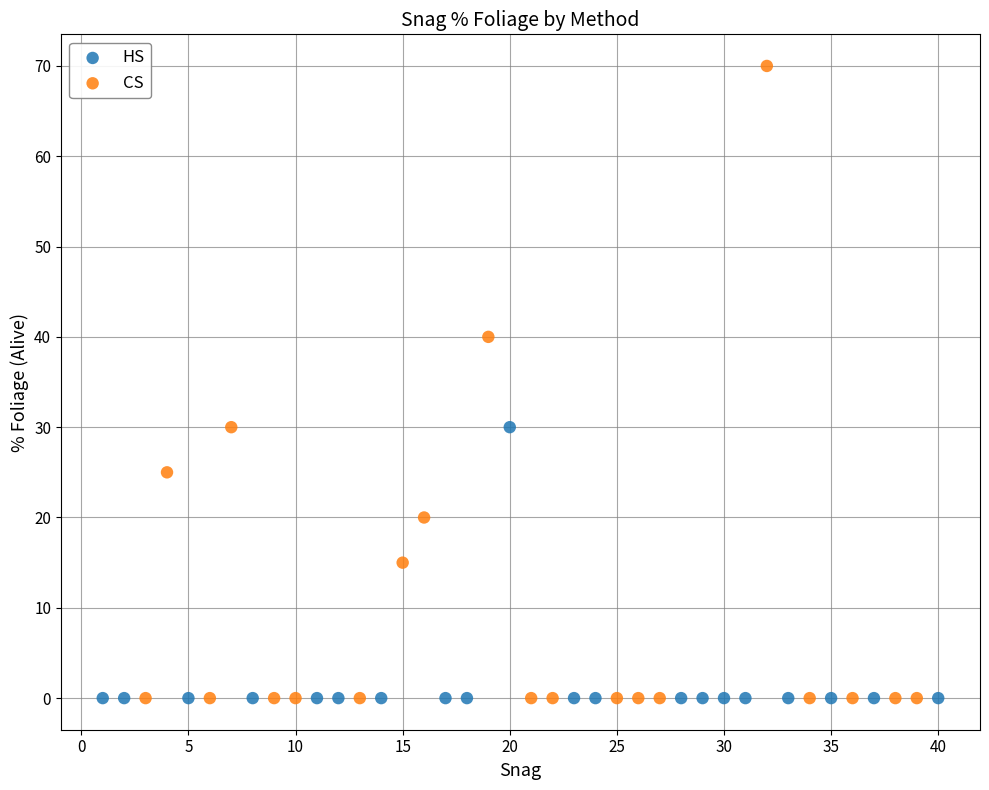

Which series has the largest Y range (max minus min)?

CS